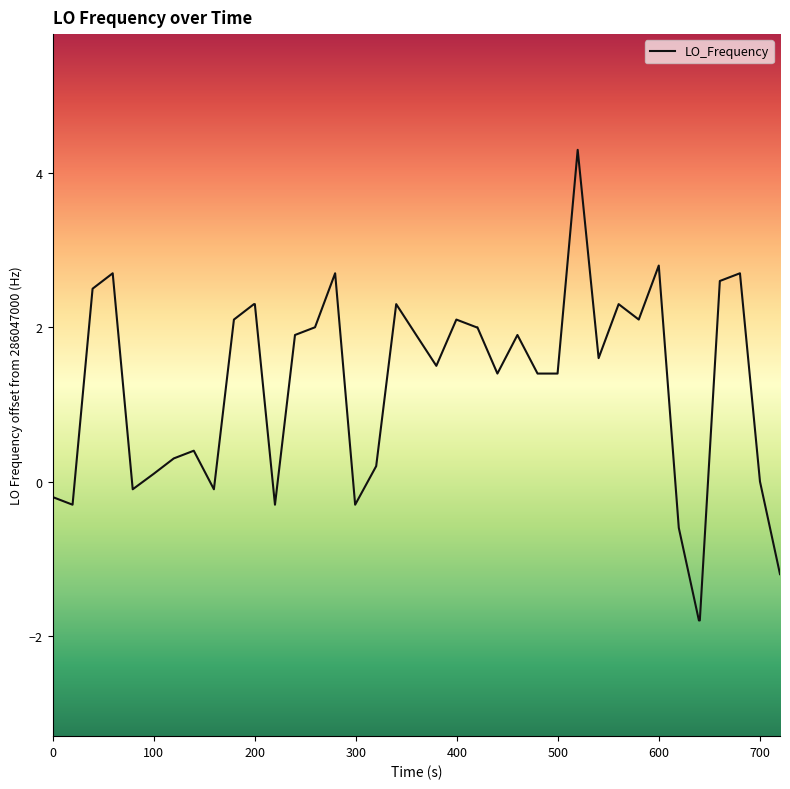

What is the minimum value shown in the chart?

-1.8